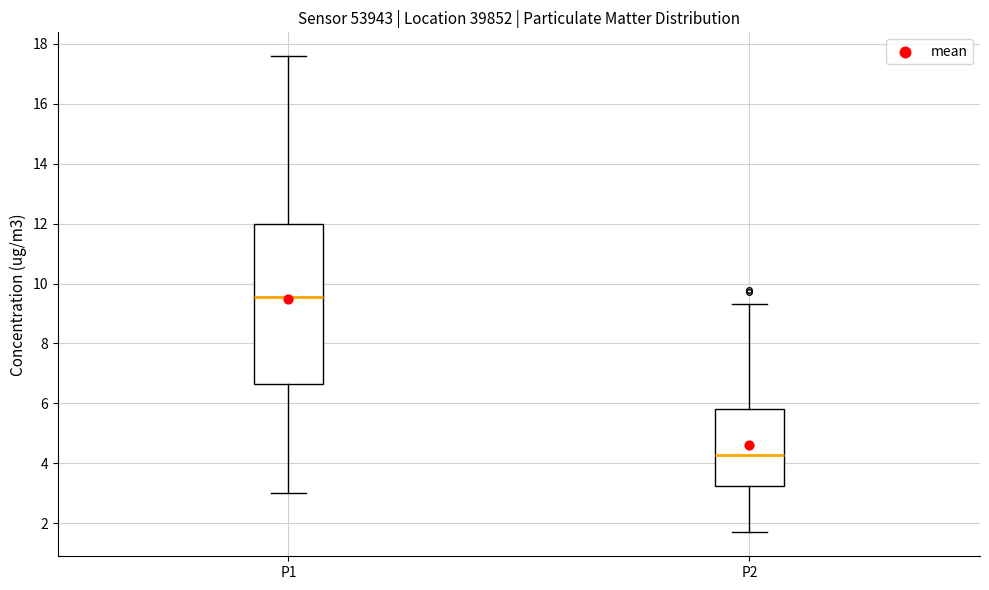

Which box is the tallest, from its lower edge to its upper edge?

P1